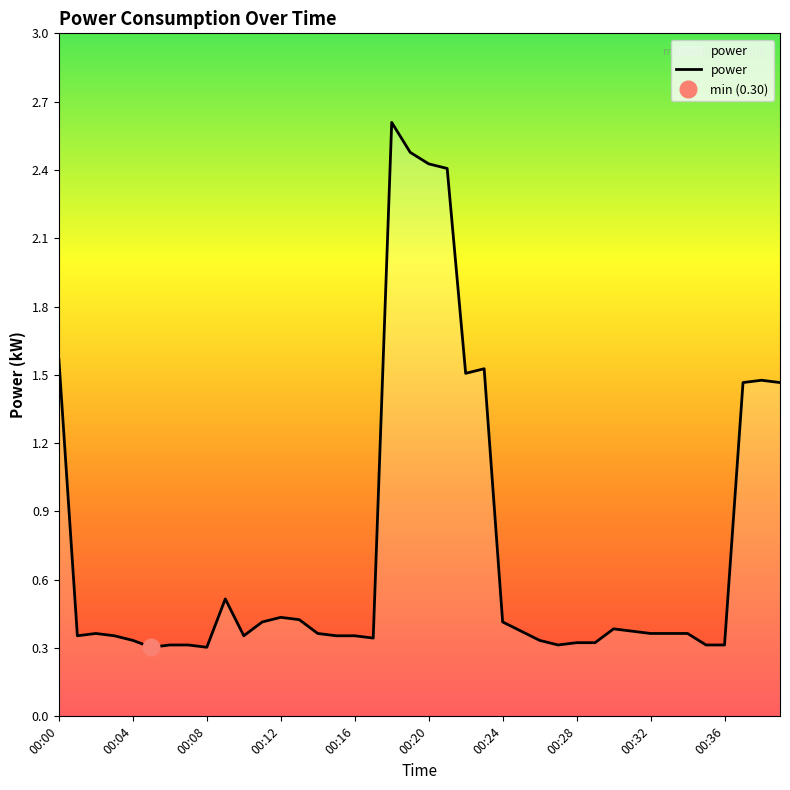

What is the smallest value displayed?

0.3